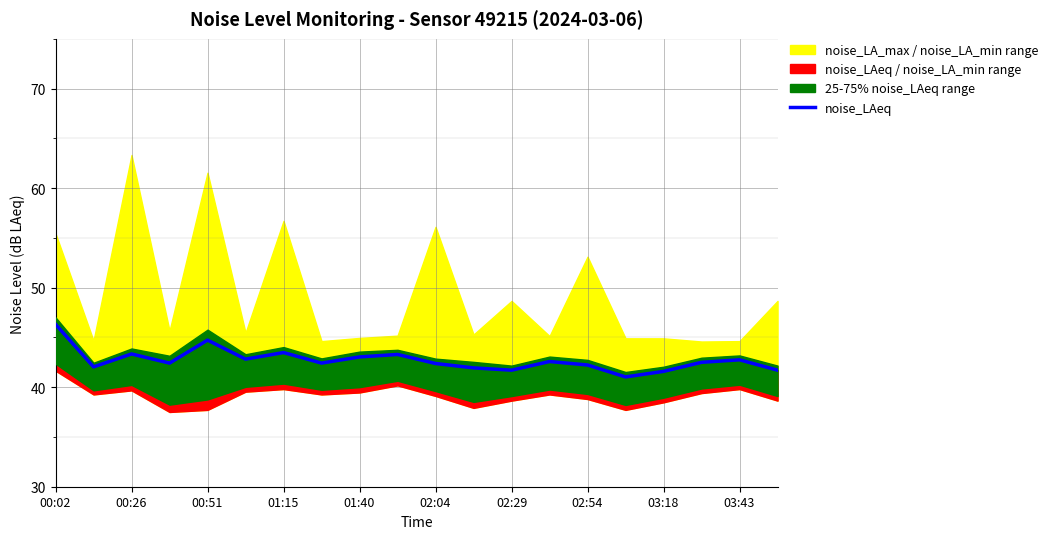

Reading left to right, extract all data points from this chart.

46.3	42.0	43.3	42.4	44.7	42.8	43.5	42.4	43.0	43.3	42.4	41.9	41.7	42.6	42.2	41.0	41.6	42.5	42.8	41.7